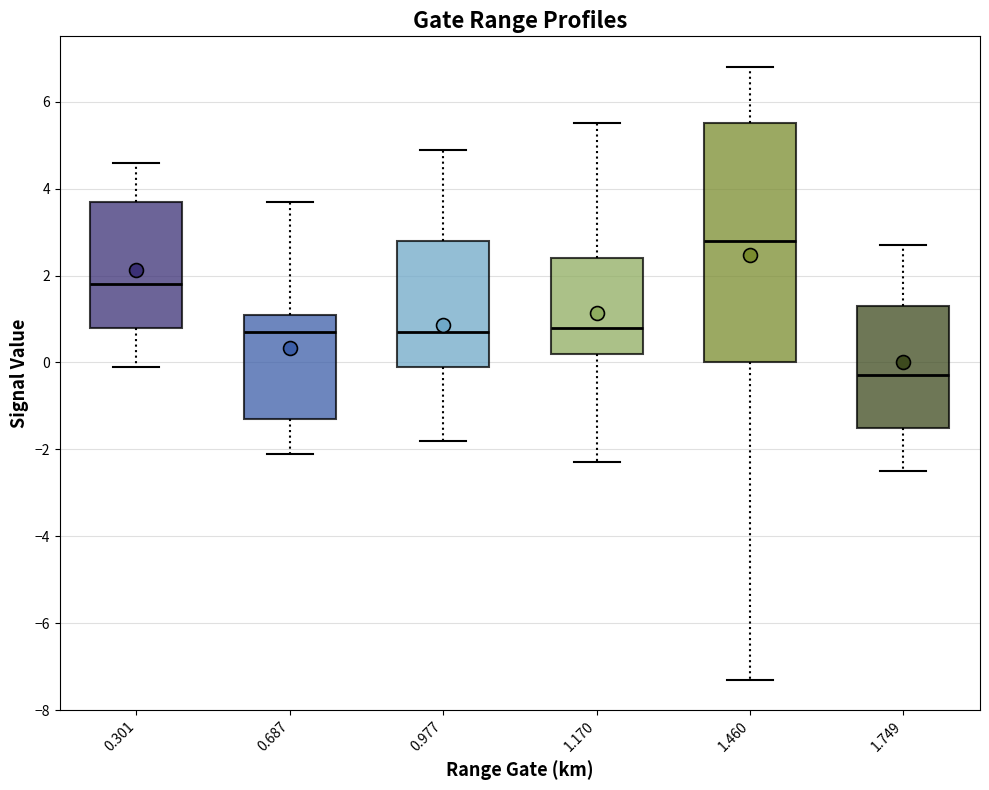

Comparing the boxes themselves (not the whiskers), which one is the tallest?

1.460